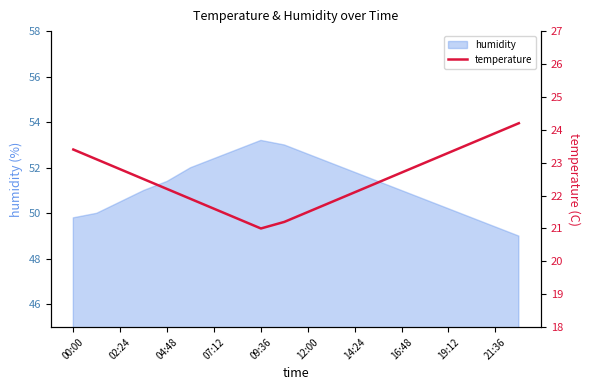

The value of humidity at 04:48 is 85.6. True or false?

False